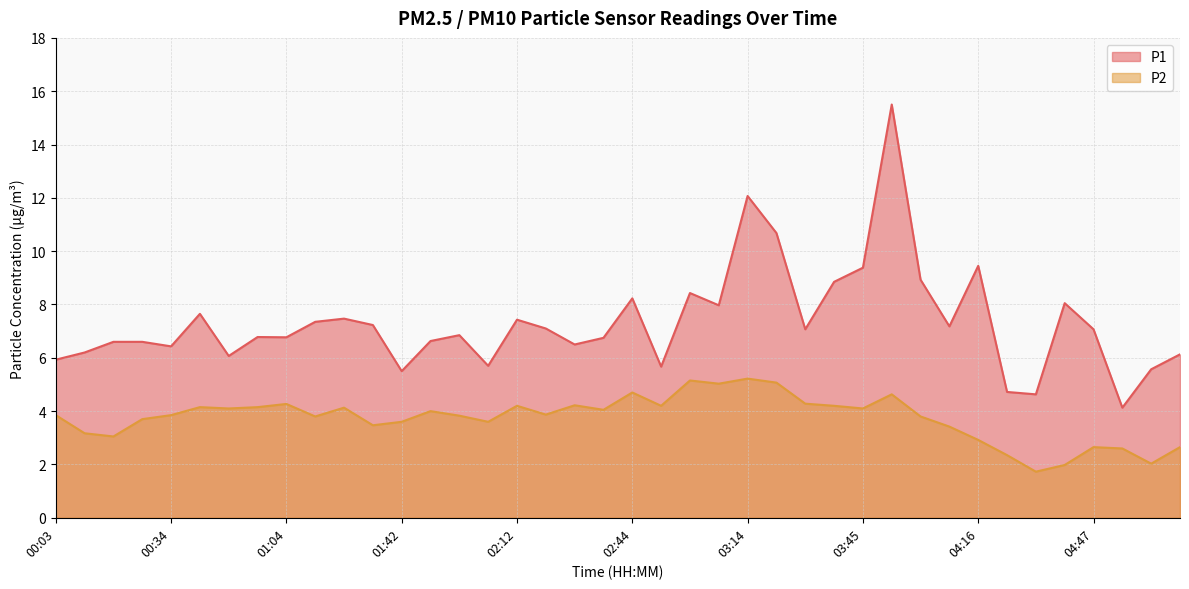

True or false: P2 and P1 cross at least once.

False